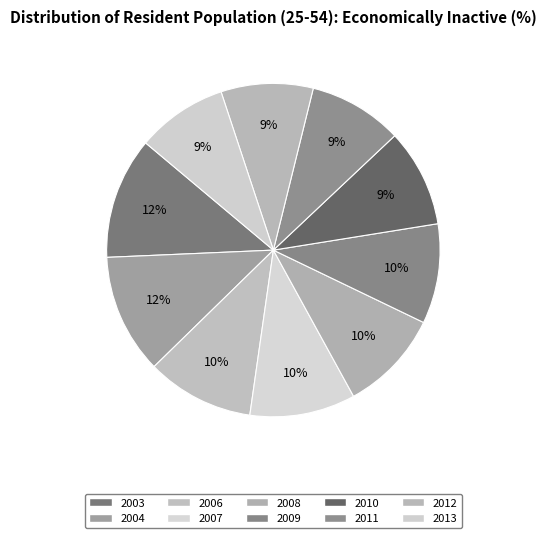

How many segments does this pie chart have?

10